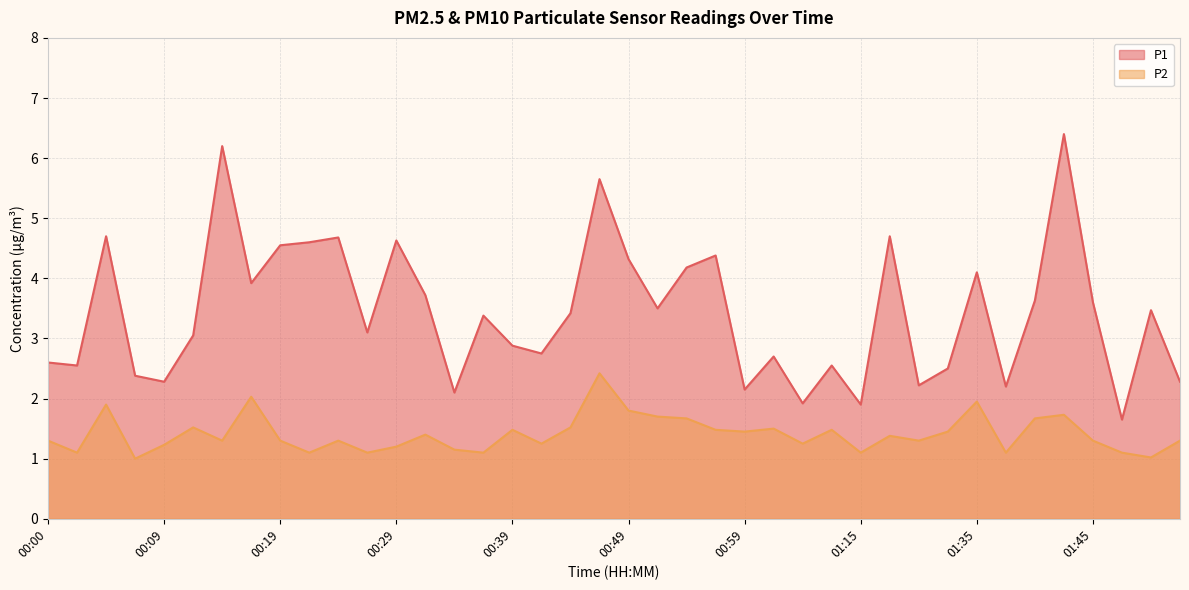

True or false: P1 and P2 cross at least once.

False